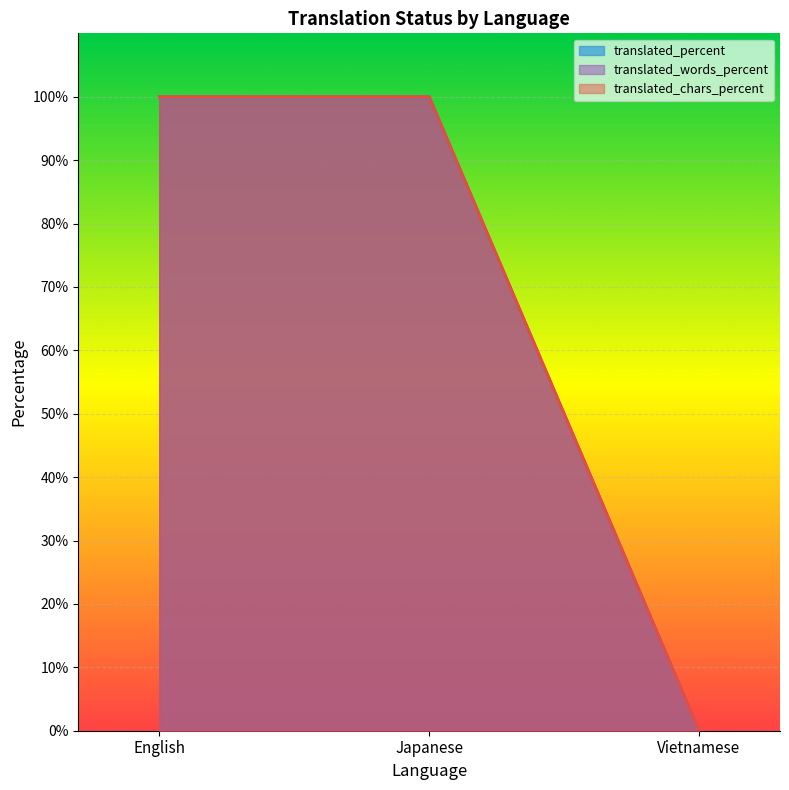

Which series changed the most between Japanese and Vietnamese?

translated